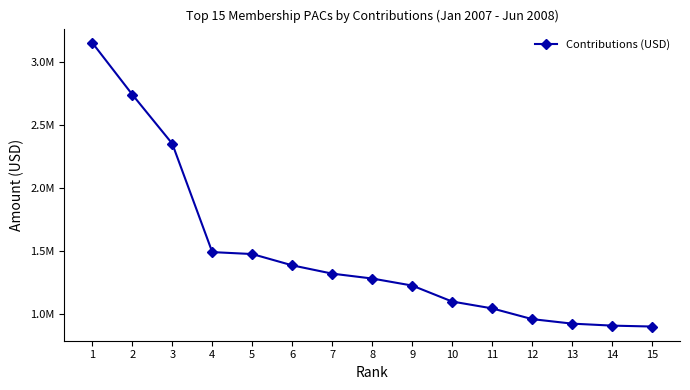

True or false: there are more than 0 points higher than both neighbors.

False